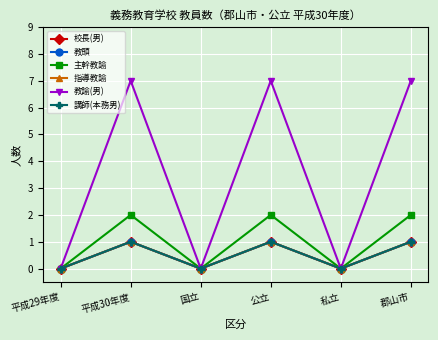

Does the chart have visible grid lines?

Yes